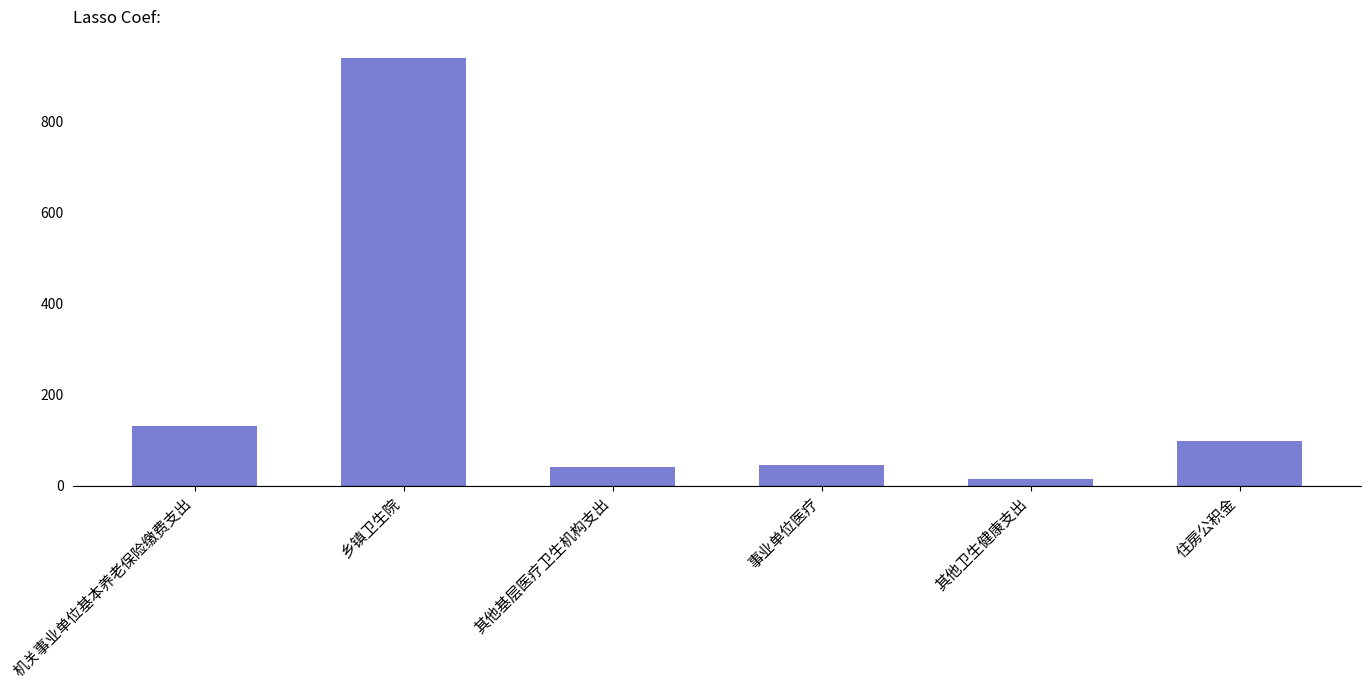

What is the value of the 5th bar from the left?

14.5